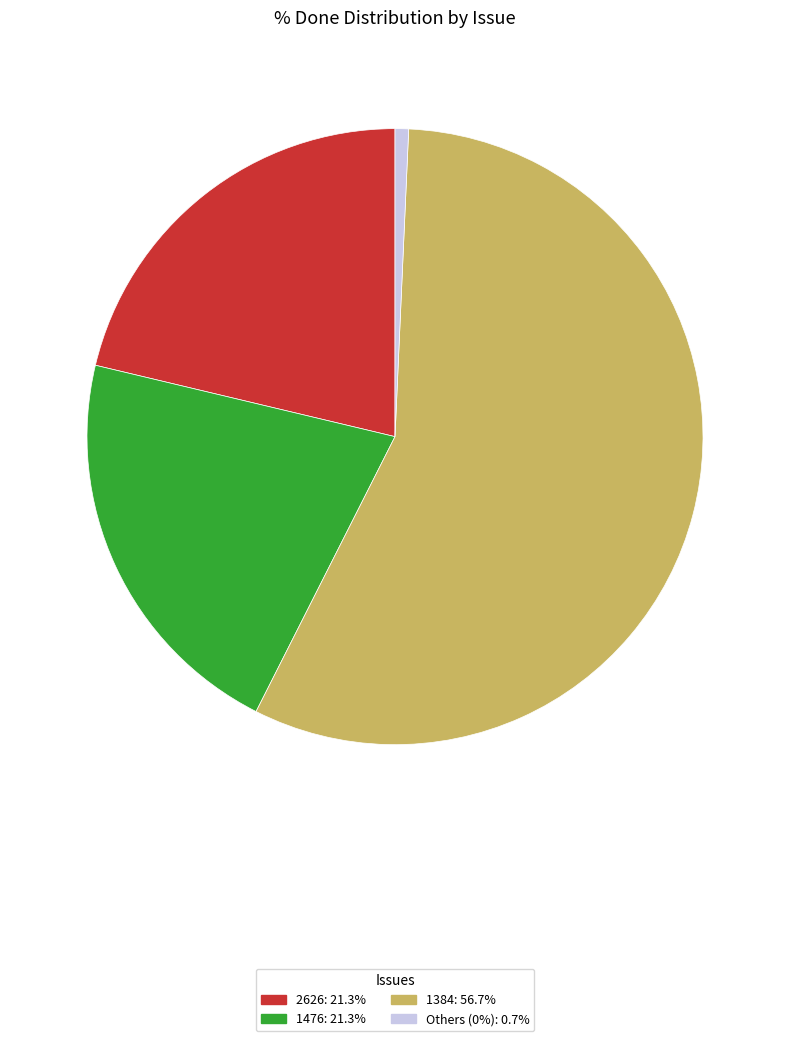

Does any single category account for the majority?

Yes